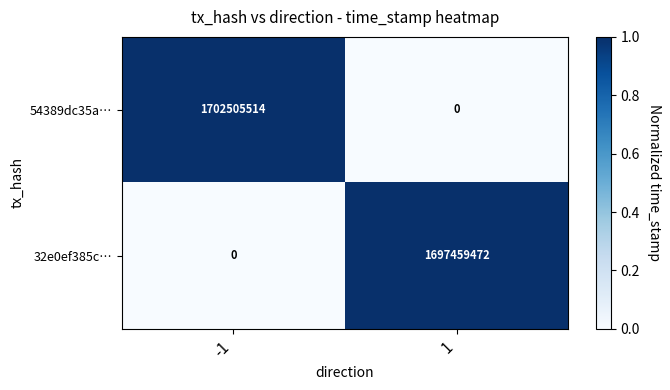

Reading right to left, transcribe all the data shown in this chart.

54389dc35a…: 1=0	-1=1702505514
32e0ef385c…: 1=1697459472	-1=0